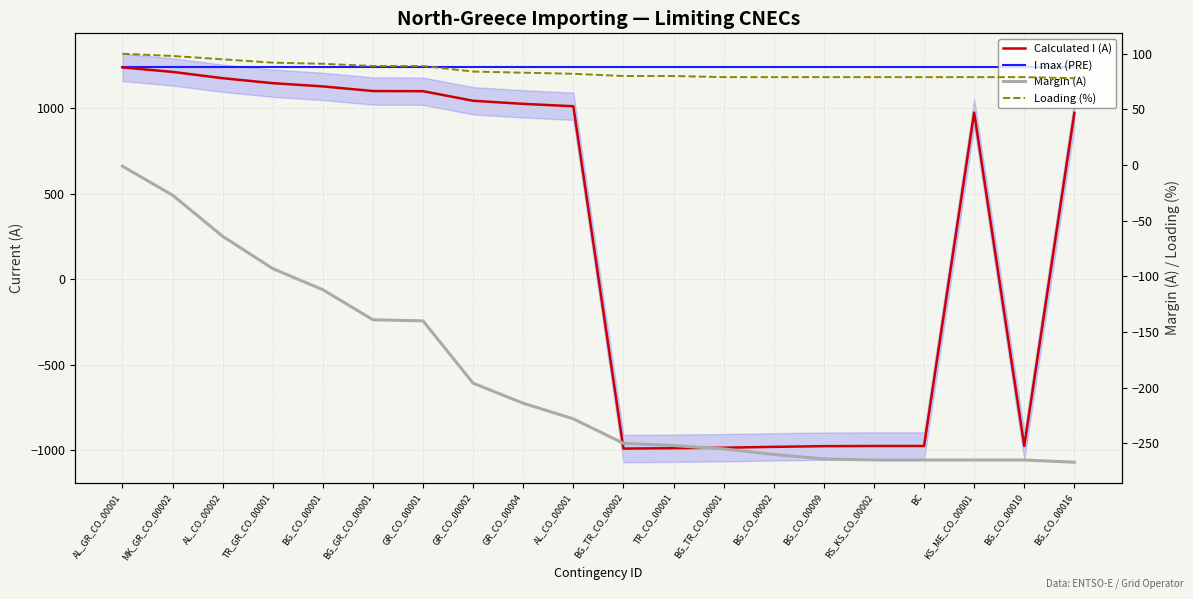

How many positive values does the Calculated I (A) series have?

12